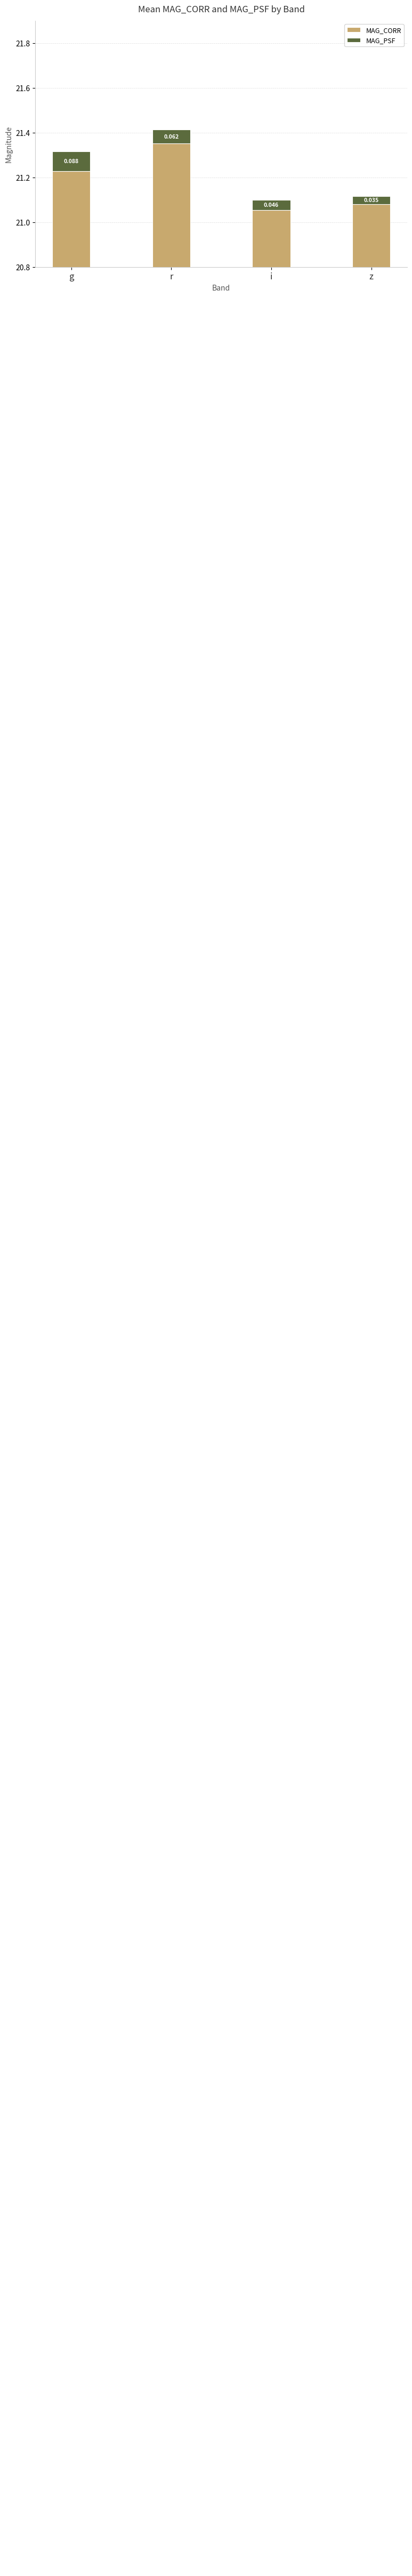

True or false: MAG_PSF has a value of 0.0 at z.

True